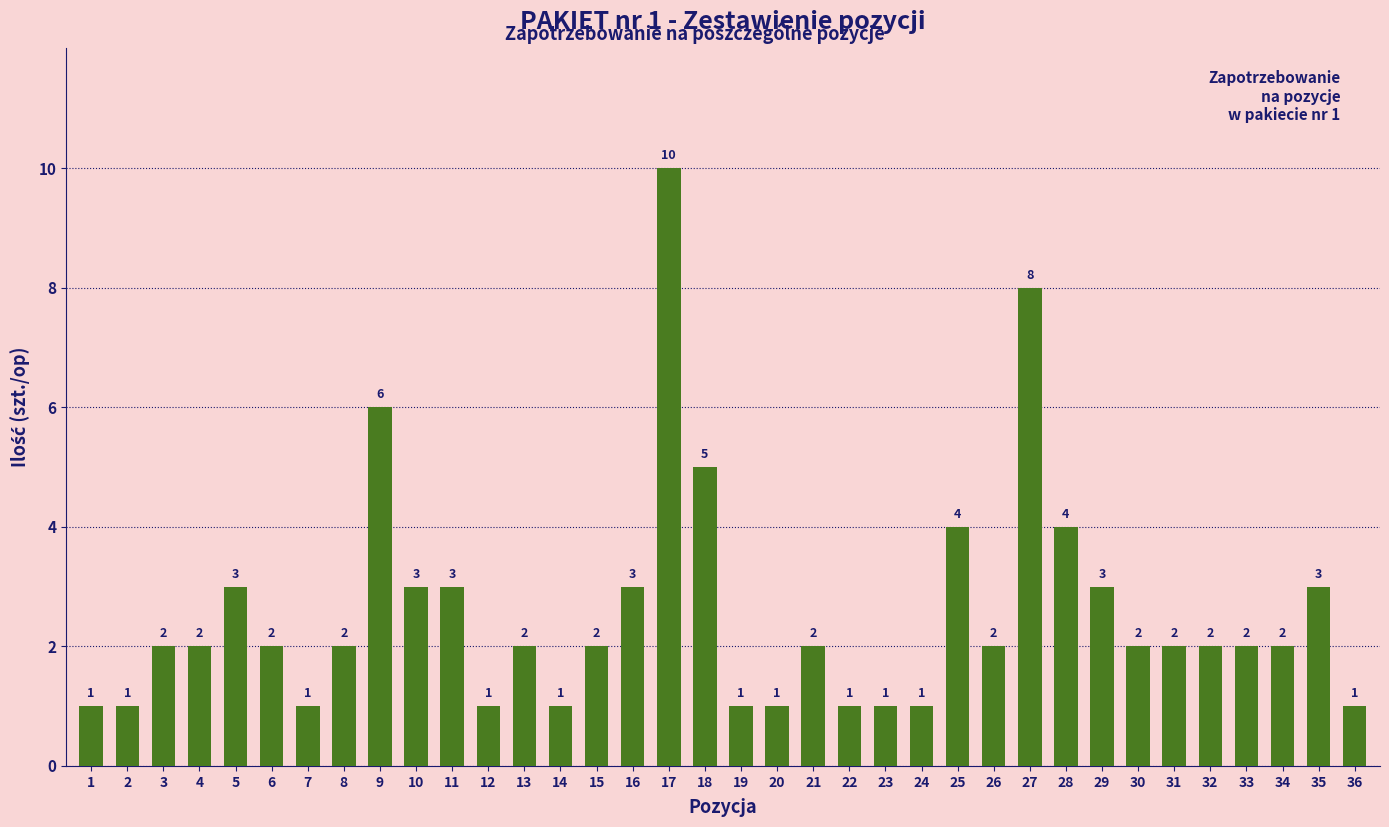

What is the change in value from 8 to 18?

+3